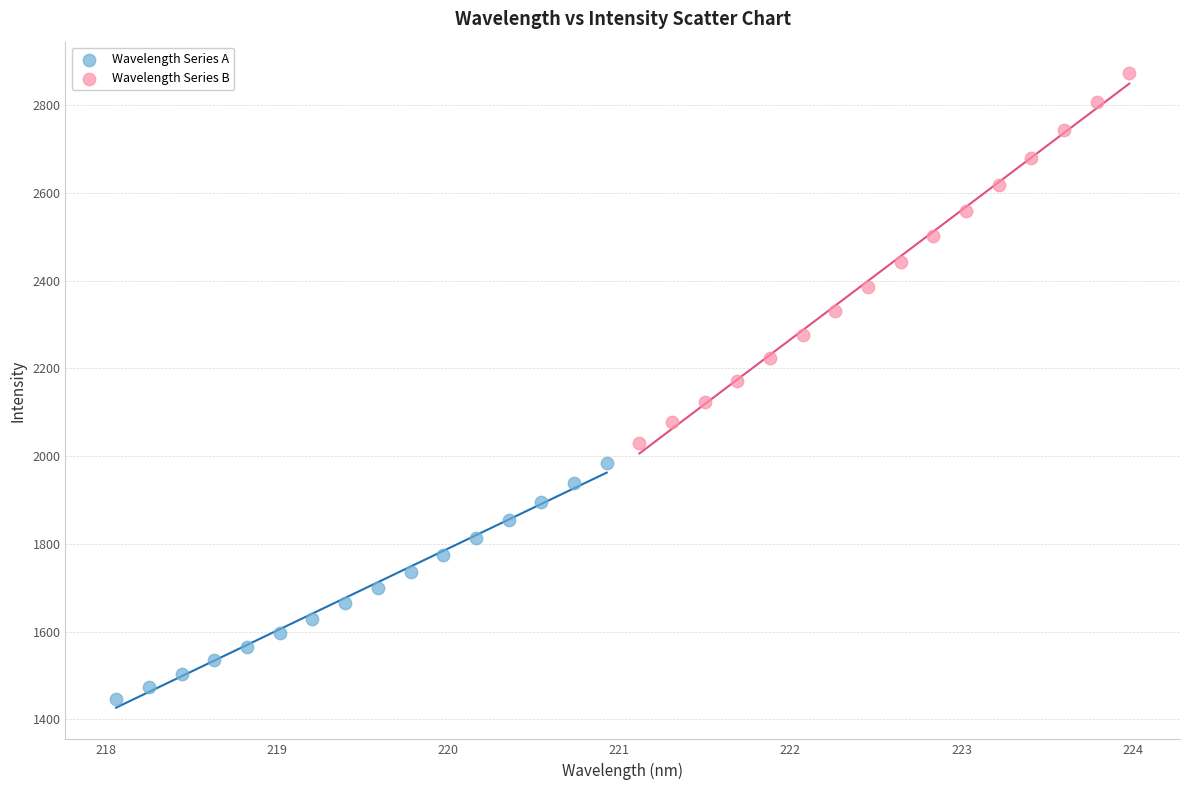

Which series contains the lowest Y value?

Wavelength Series A